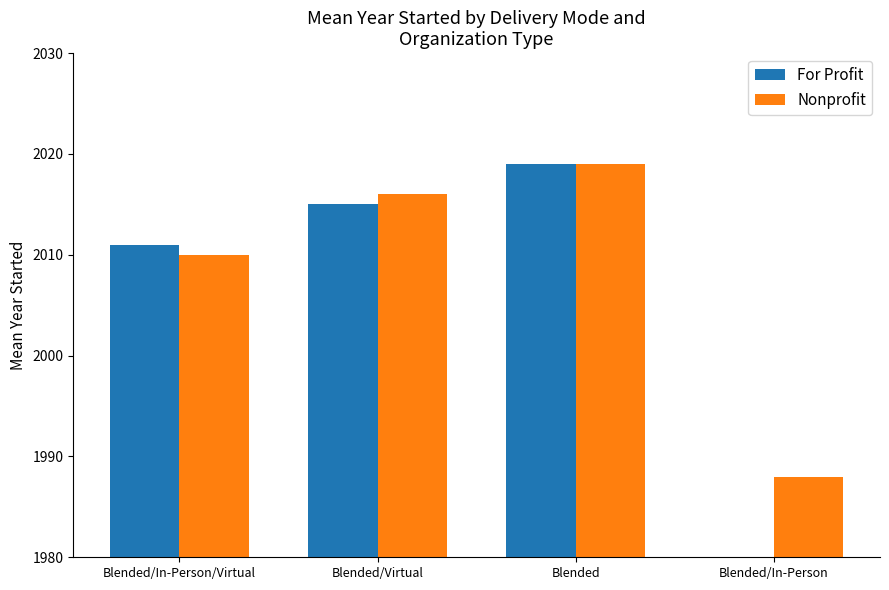

List the labels in order of Nonprofit value, largest first.

Blended, Blended/Virtual, Blended/In-Person/Virtual, Blended/In-Person